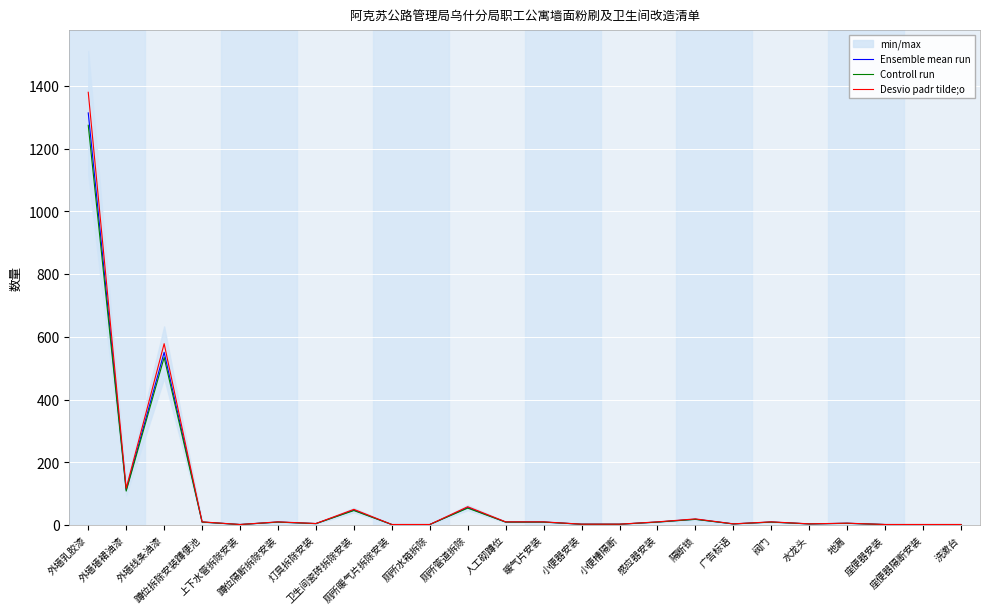

What is the label of the 21st point from the left?

地漏